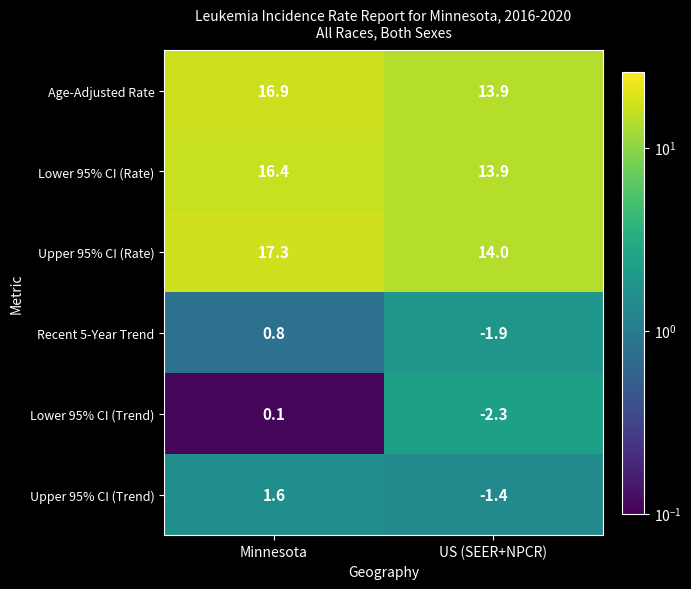

What is the spread (max minus min) of values at Minnesota?

17.2